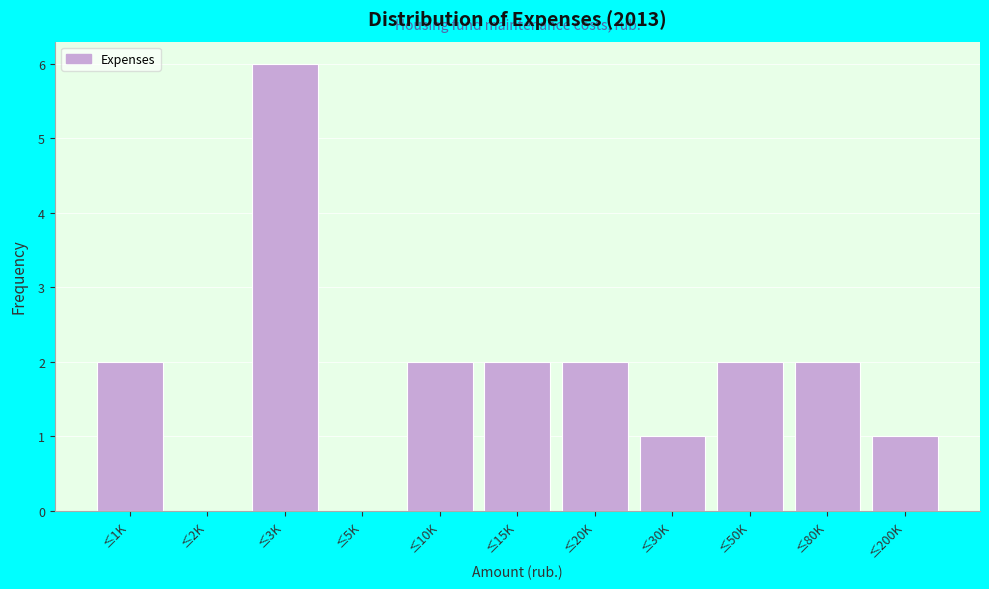

Reading left to right, extract all data points from this chart.

≤1K=2	≤2K=0	≤3K=6	≤5K=0	≤10K=2	≤15K=2	≤20K=2	≤30K=1	≤50K=2	≤80K=2	≤200K=1